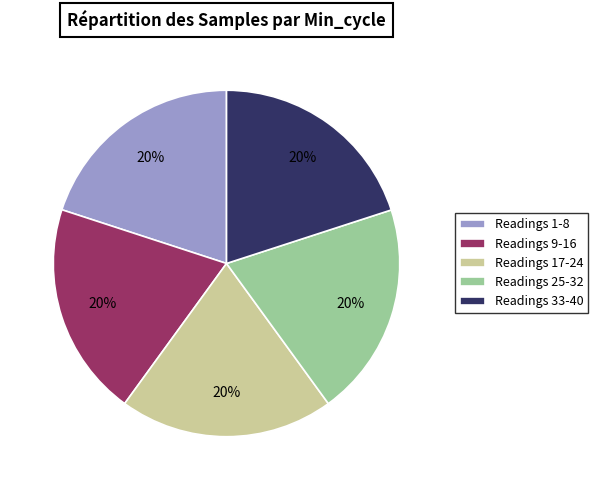

Approximately how many times larger is the value at Readings 1-8 compared to Readings 17-24?

1.0